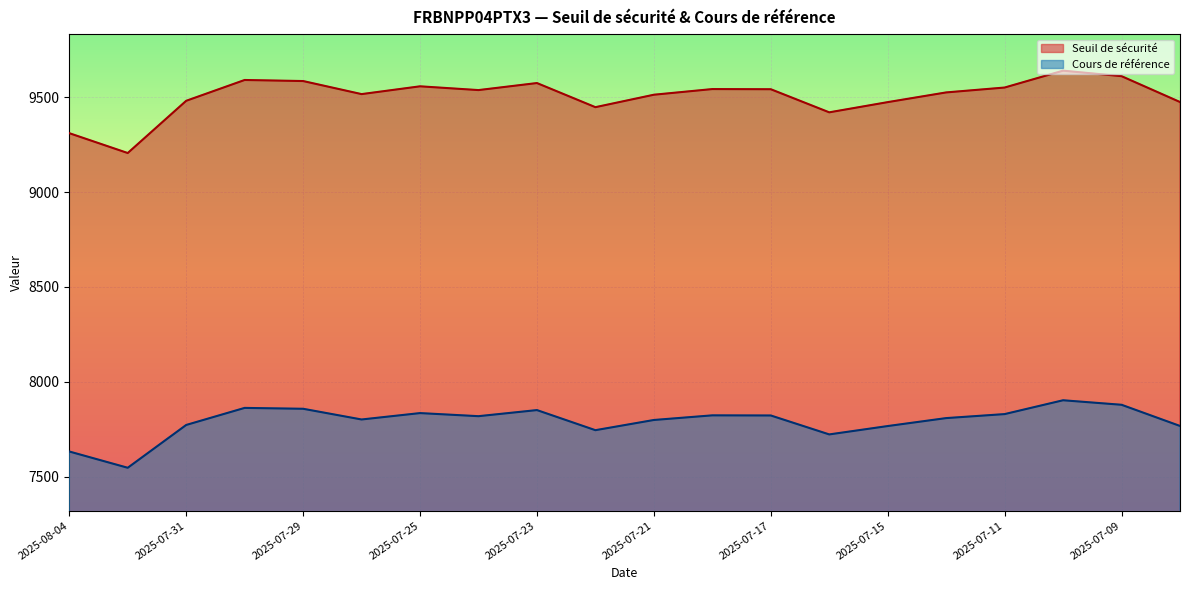

Read the Seuil de sécurité value at 2025-07-28.

9517.1